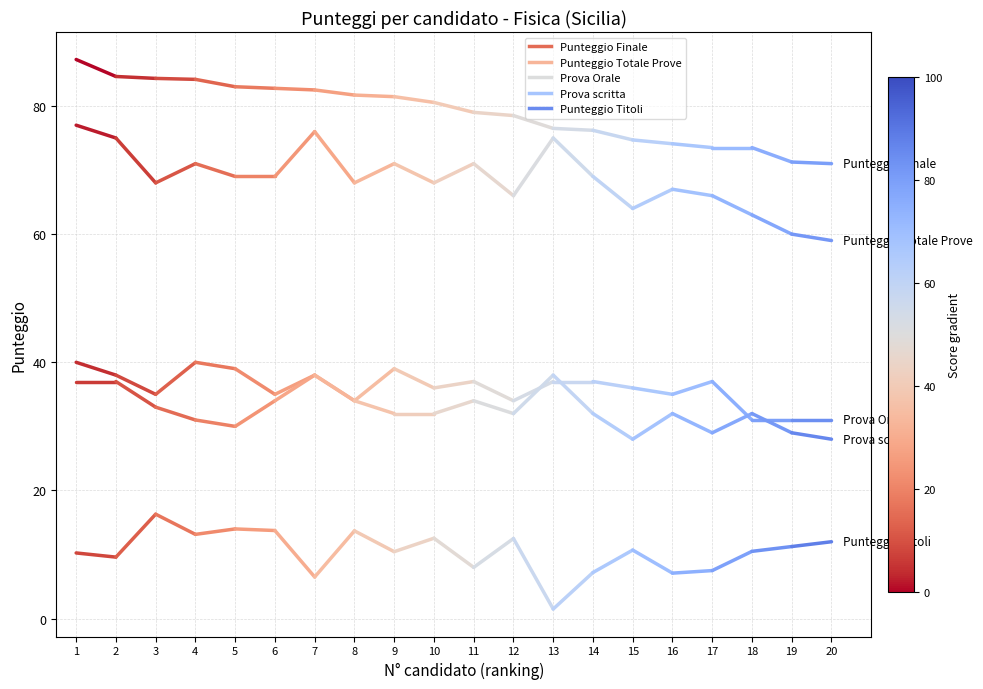

Rank the series at 1 from lowest to highest value.

Punteggio Titoli, Prova scritta, Prova Orale, Punteggio Totale Prove, Punteggio Finale